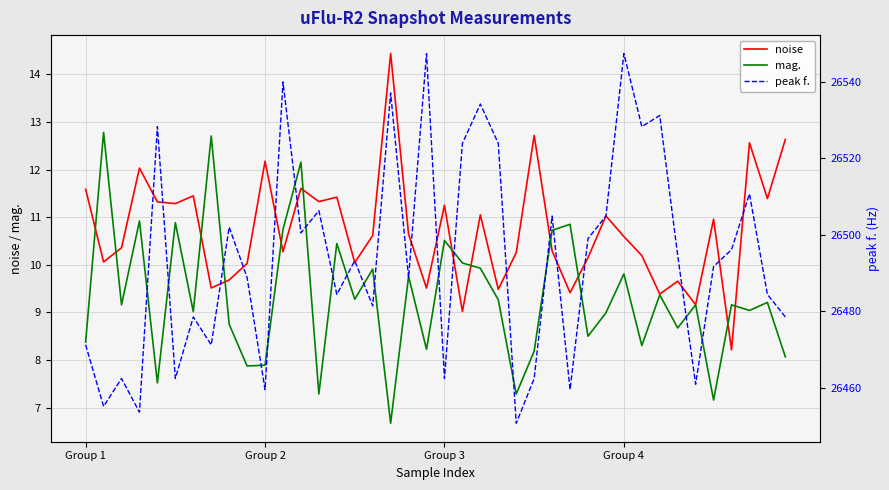

What are all the series names shown in the legend?

noise, mag., peak f.